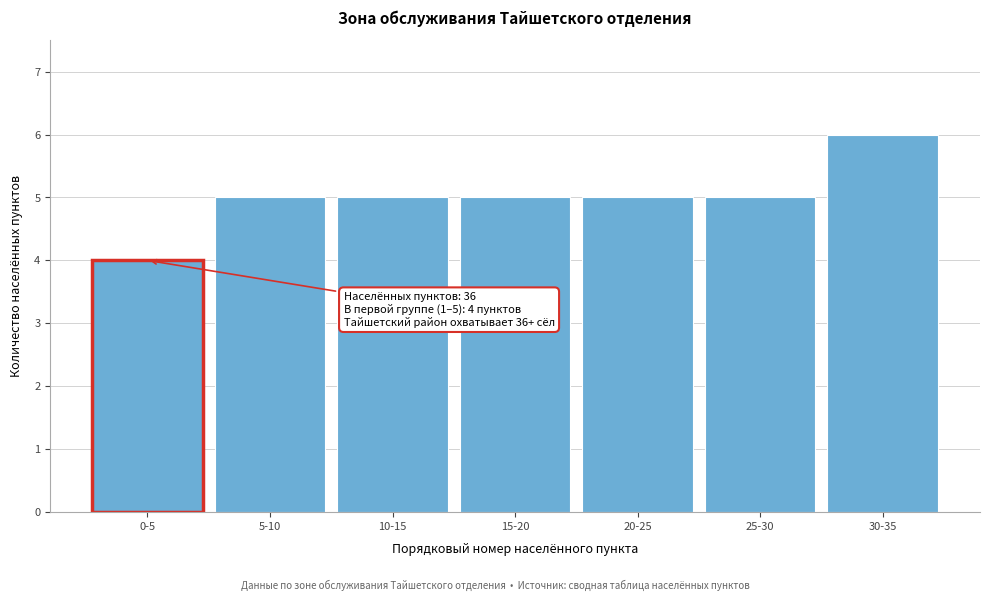

Reading left to right, what are all the values shown in this chart?

0-5=4	5-10=5	10-15=5	15-20=5	20-25=5	25-30=5	30-35=6